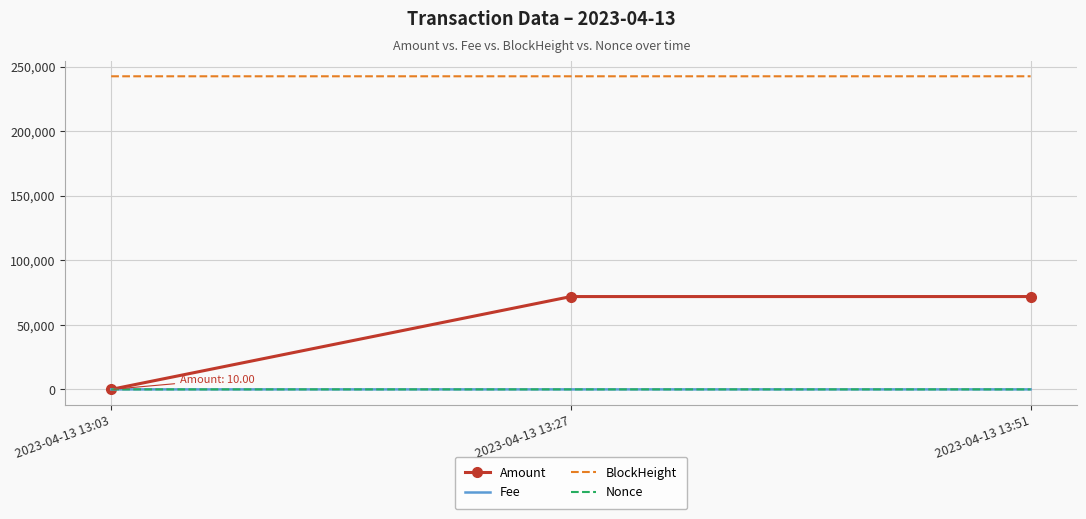

The value of BlockHeight at 2023-04-13 13:51 is 242508.0. True or false?

True